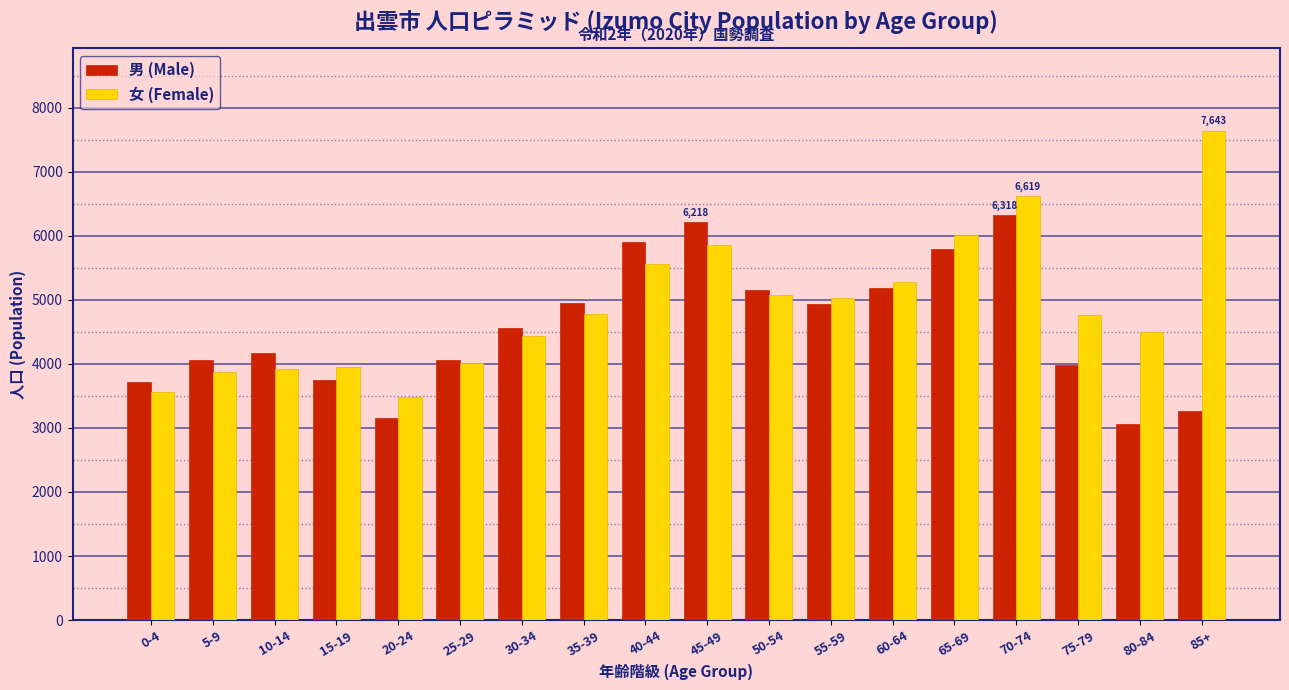

Is the value of 男 (Male) at 45-49 greater than the value of 女 (Female) at 0-4?

Yes